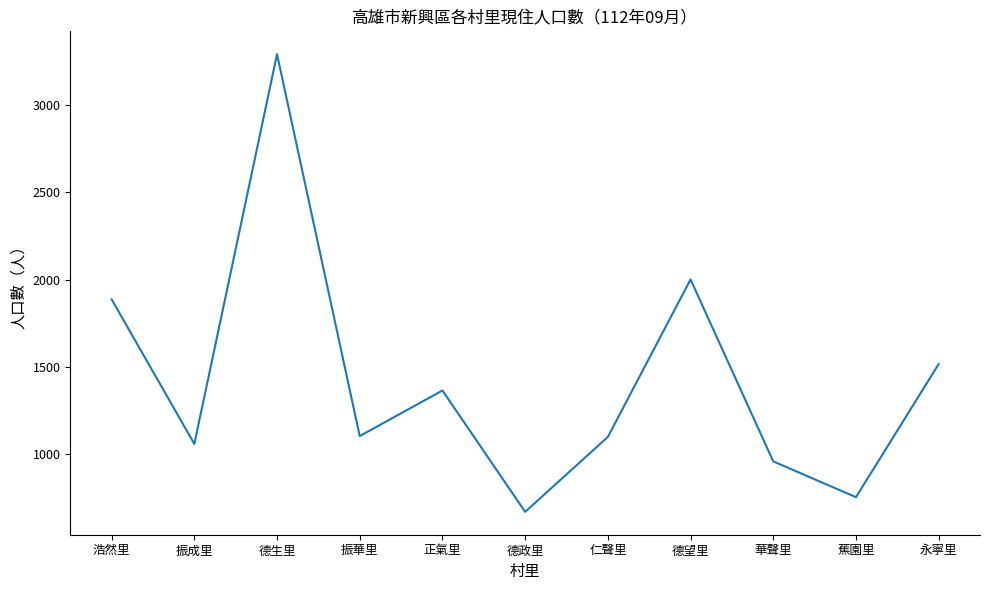

What is the difference between the values at 仁聲里 and 華聲里?

140